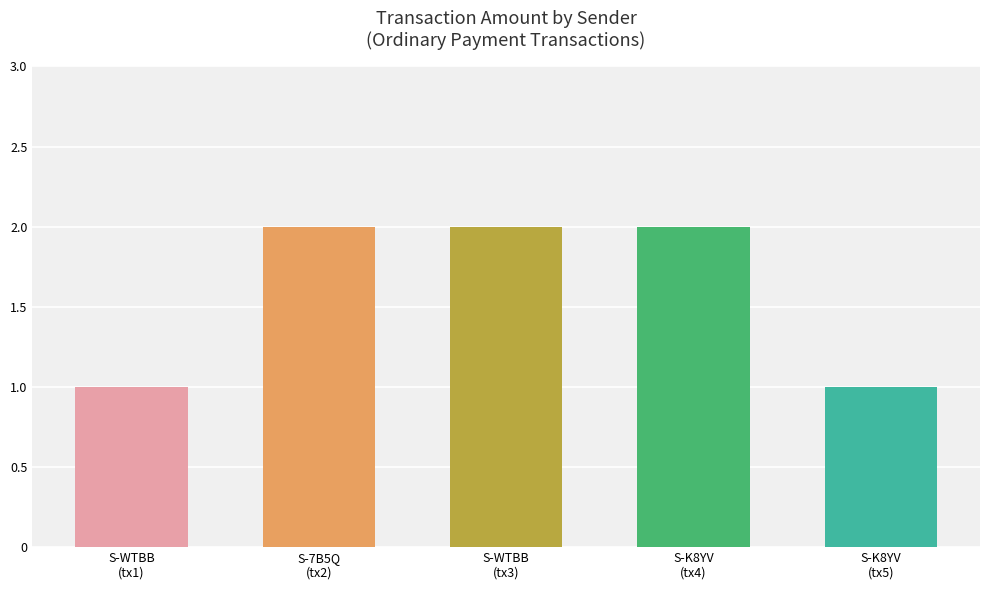

What is the smallest value displayed?

1